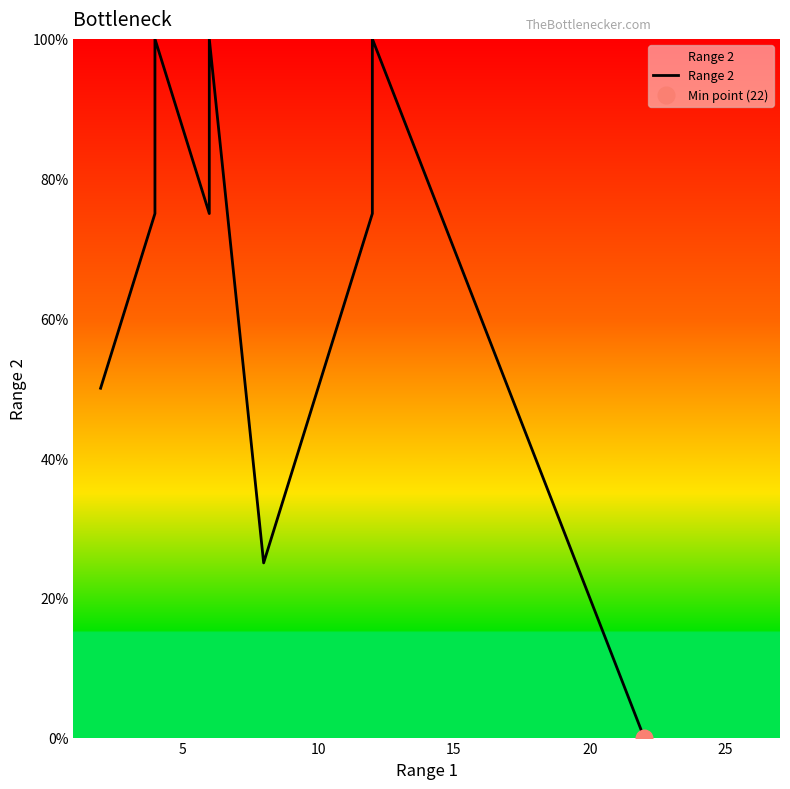

Reading left to right, transcribe all the data shown in this chart.

50	75	100	75	100	25	50	75	100	0